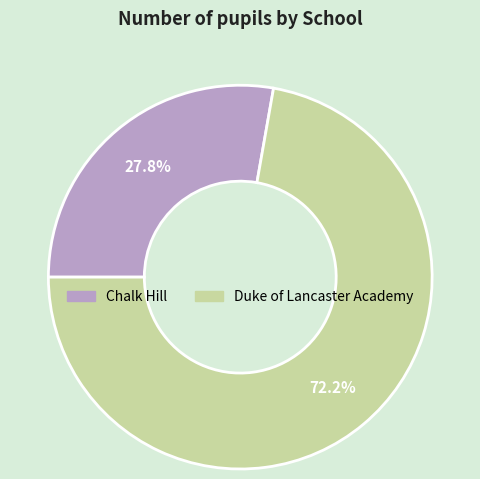

Which category has the biggest portion of the pie?

Duke of Lancaster Academy